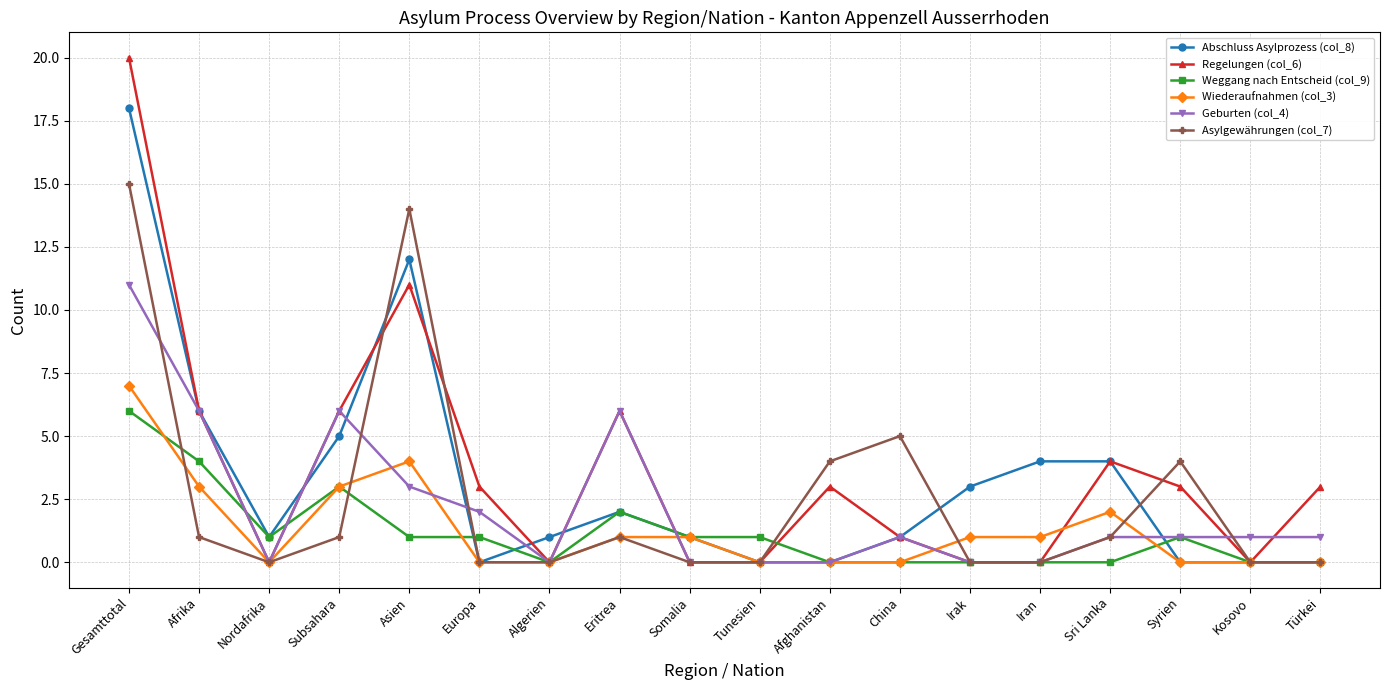

True or false: Abschluss Asylprozess (col_8) has more than 0 interior local peaks.

True